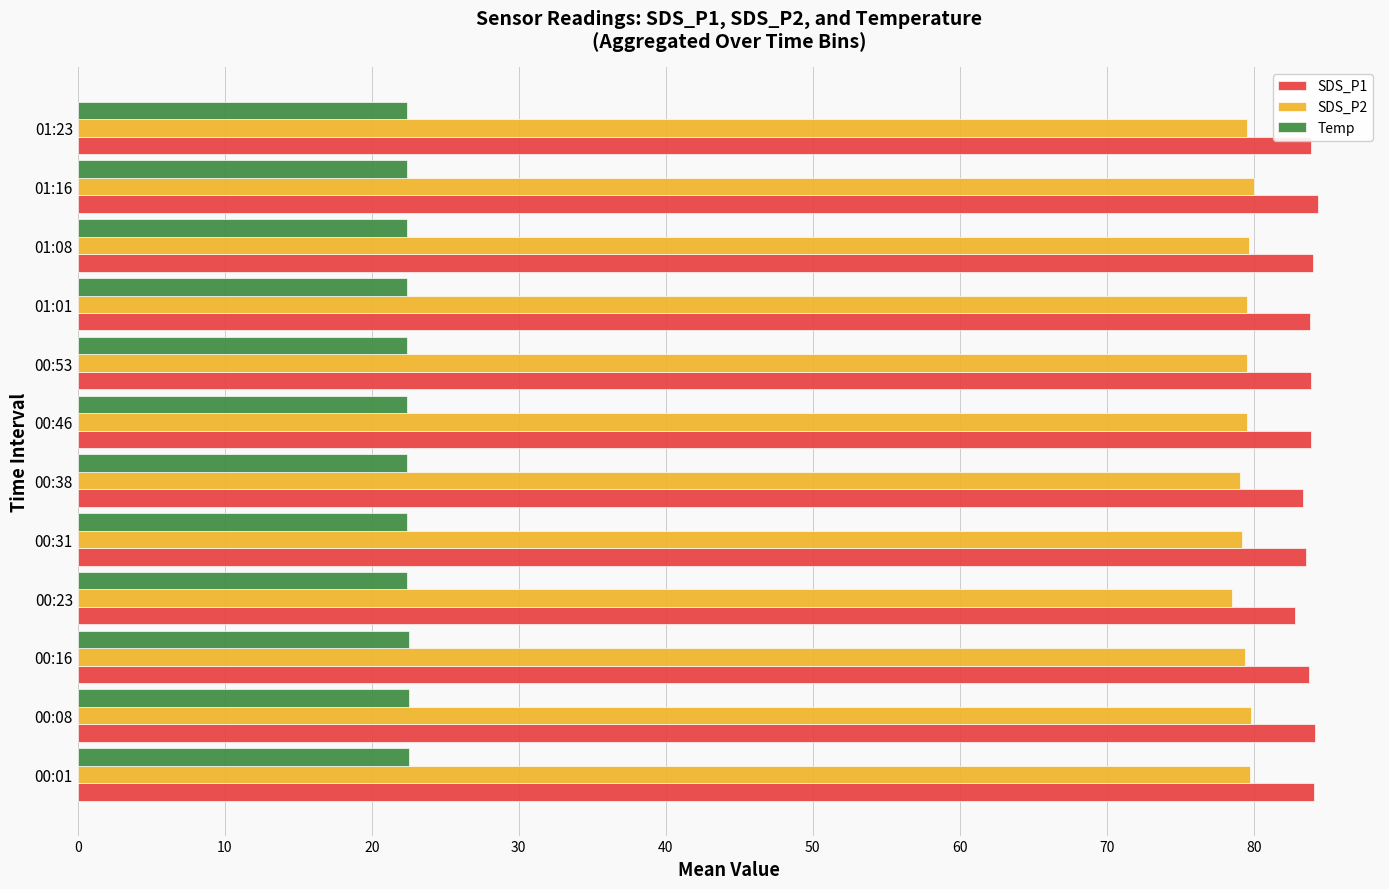

List the series in order of their peak value, highest first.

SDS_P1, SDS_P2, Temp